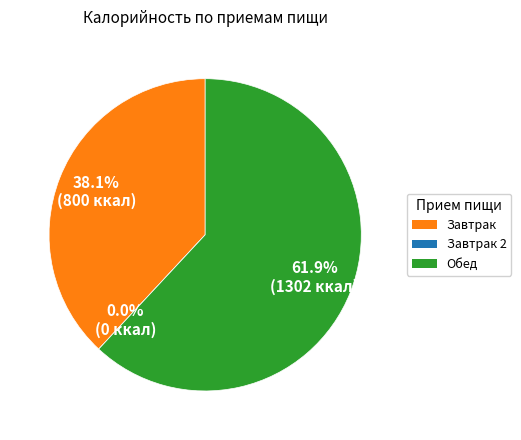

What is the change in value from Завтрак to Завтрак 2?

-799.9